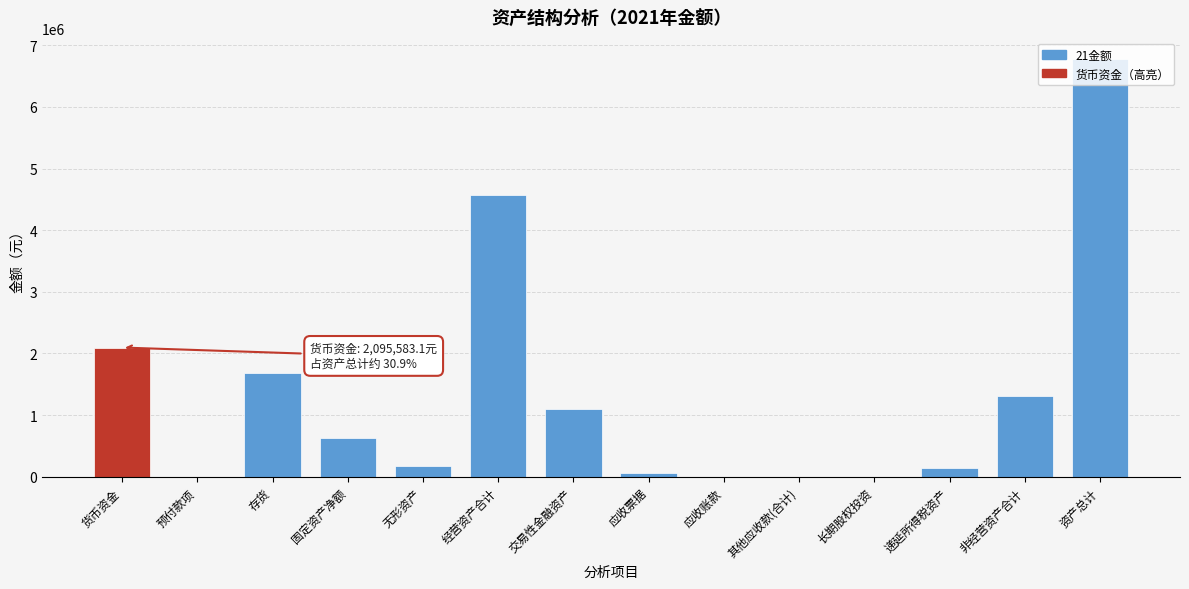

What is the sum of all values?

18534592.3